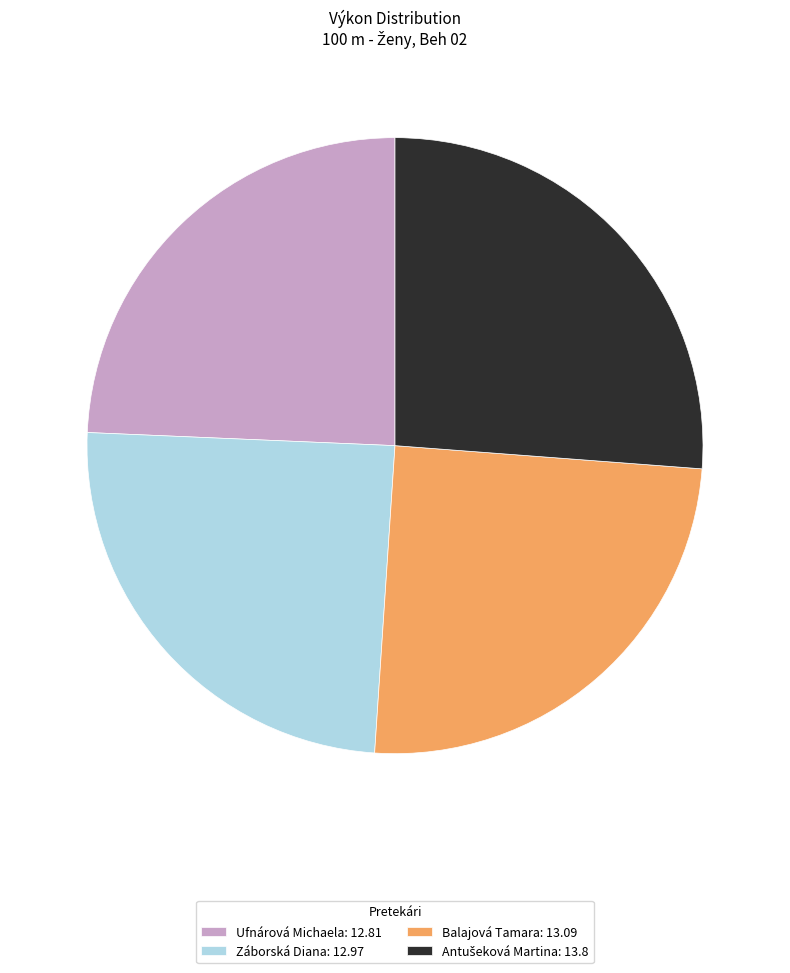

Is there any slice that represents more than half of the pie?

No